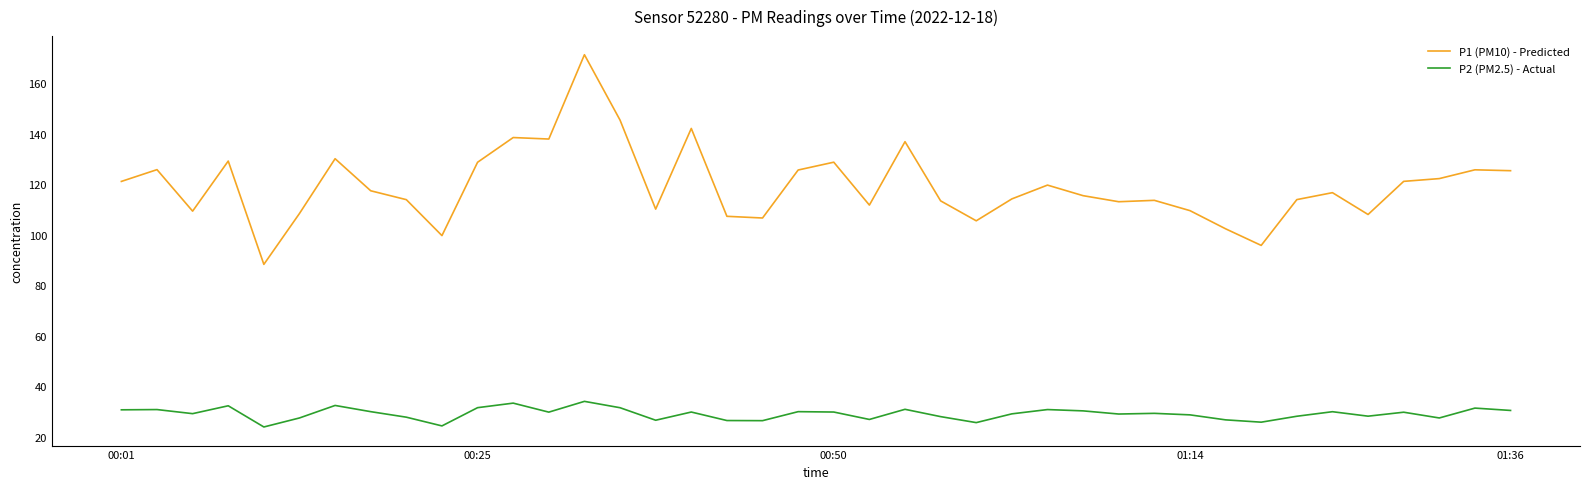

Which series has the largest total across all categories?

P1 (PM10) - Predicted